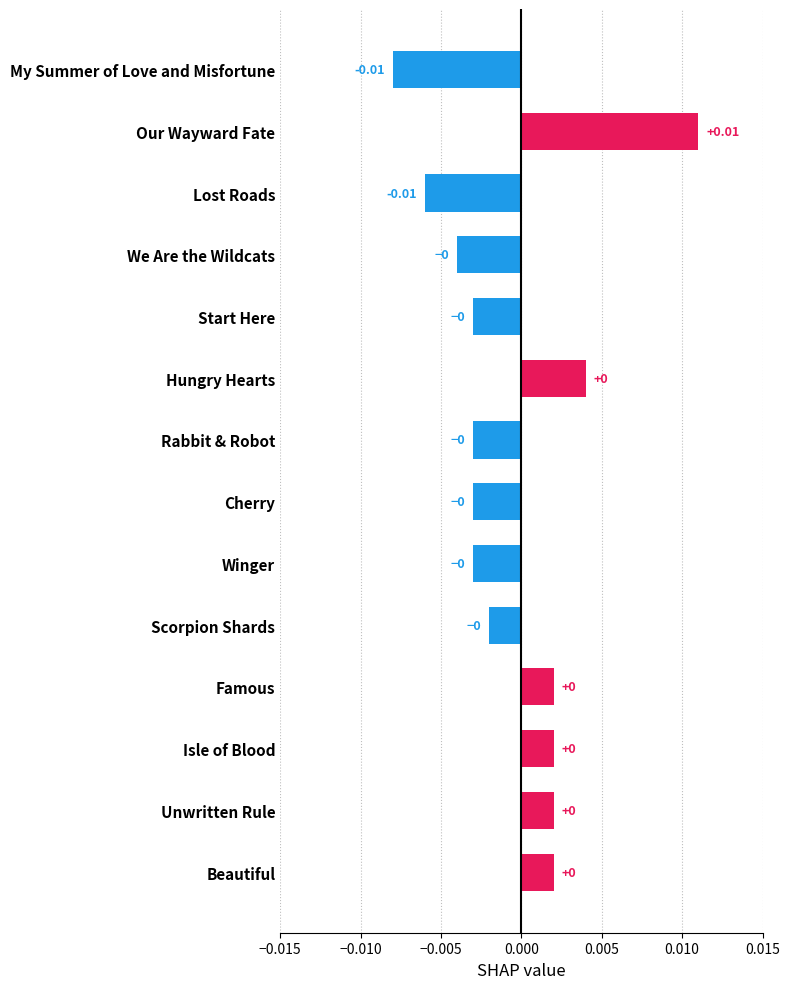

Which label corresponds to the largest value in the chart?

Our Wayward Fate